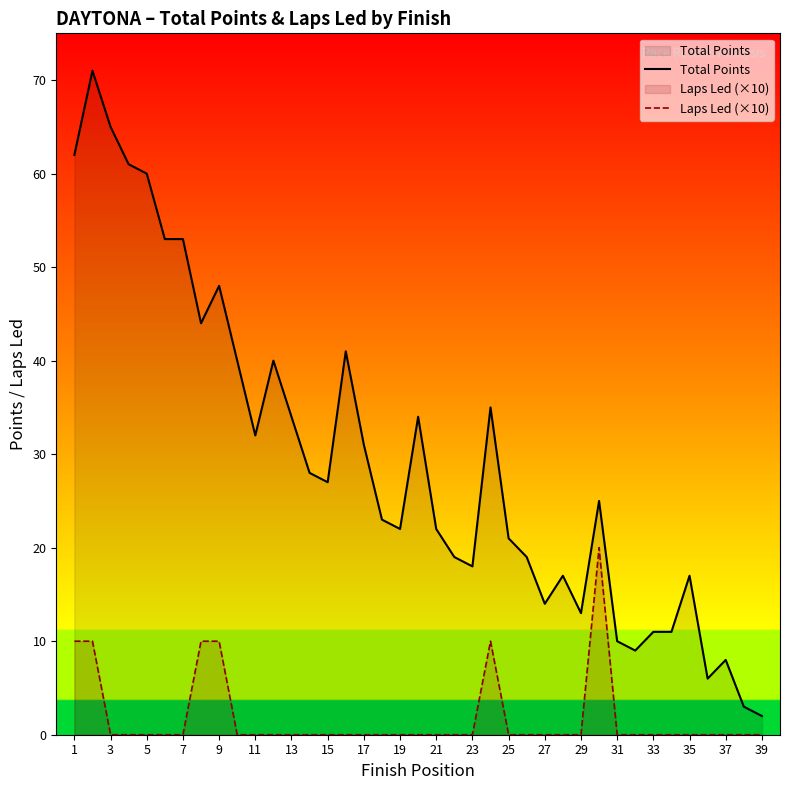

List the series in order of their peak value, highest first.

Total Points, Laps Led (×10)